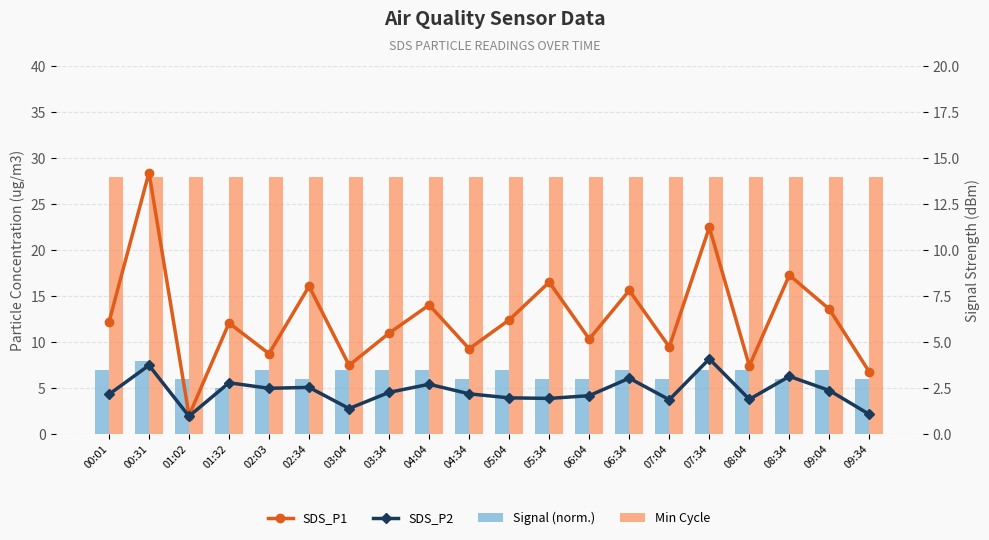

Reading left to right, transcribe all the data shown in this chart.

Signal (normalized): 7.0	8.0	6.0	5.0	7.0	6.0	7.0	7.0	7.0	6.0	7.0	6.0	6.0	7.0	6.0	7.0	7.0	6.0	7.0	6.0
Min Cycle: 28.0	28.0	28.0	28.0	28.0	28.0	28.0	28.0	28.0	28.0	28.0	28.0	28.0	28.0	28.0	28.0	28.0	28.0	28.0	28.0
SDS_P1: 6.1	14.2	1.0	6.0	4.4	8.1	3.8	5.5	7.0	4.7	6.2	8.3	5.2	7.8	4.8	11.2	3.7	8.7	6.8	3.4
SDS_P2: 2.2	3.8	1.0	2.8	2.5	2.5	1.4	2.3	2.7	2.2	2.0	1.9	2.1	3.0	1.9	4.1	1.9	3.1	2.4	1.1